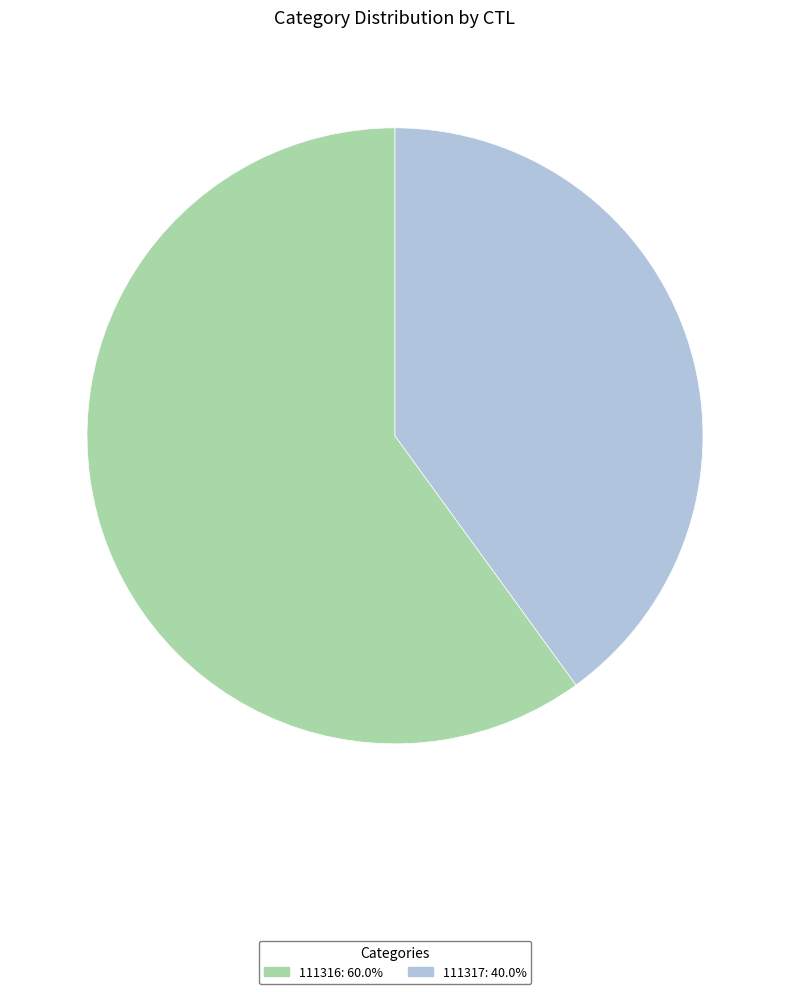

Combined, do 111316 and 111317 account for over 50%?

Yes